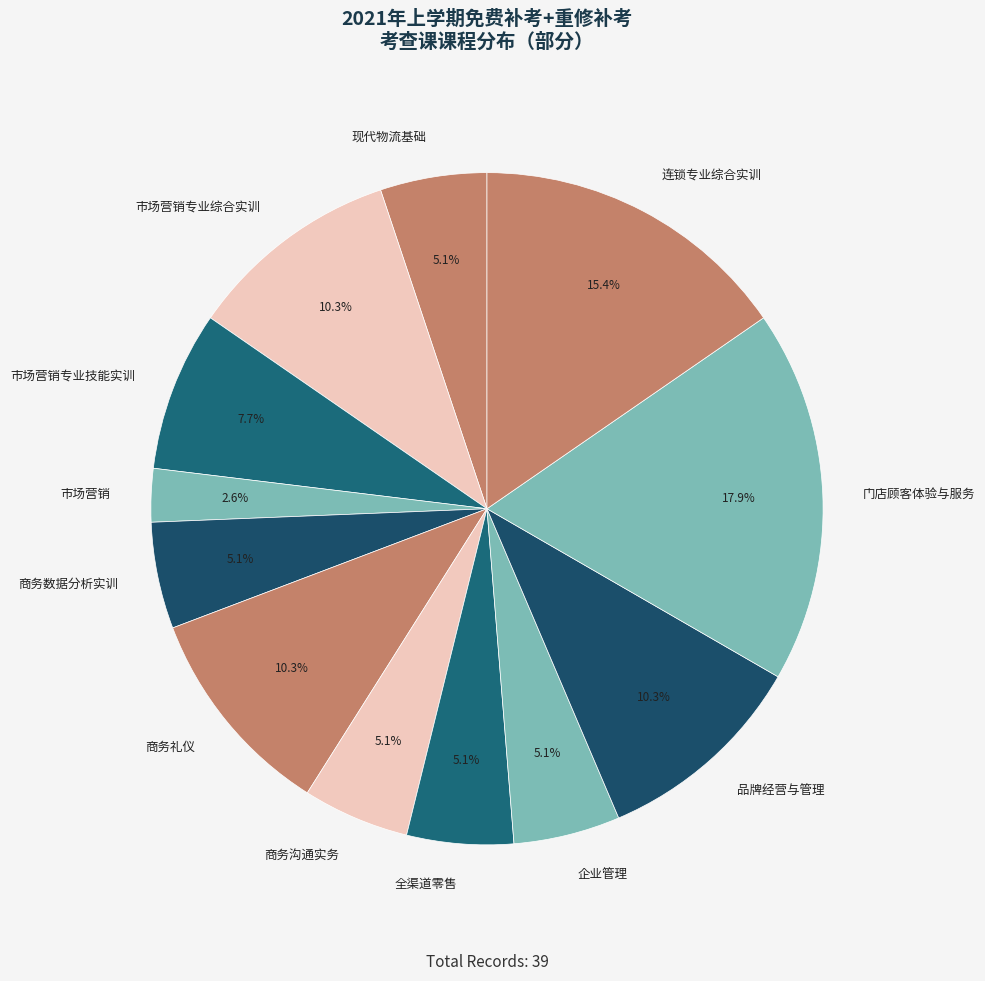

Which has a higher value, 市场营销专业综合实训 or 商务数据分析实训?

市场营销专业综合实训